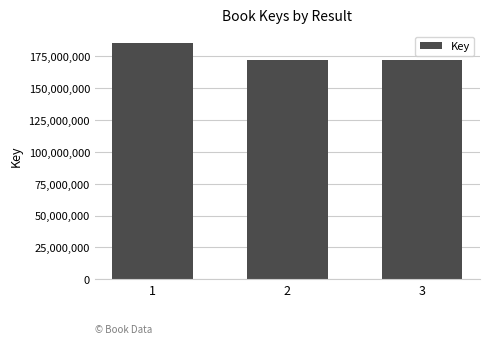

How many values are below 172372643?

1